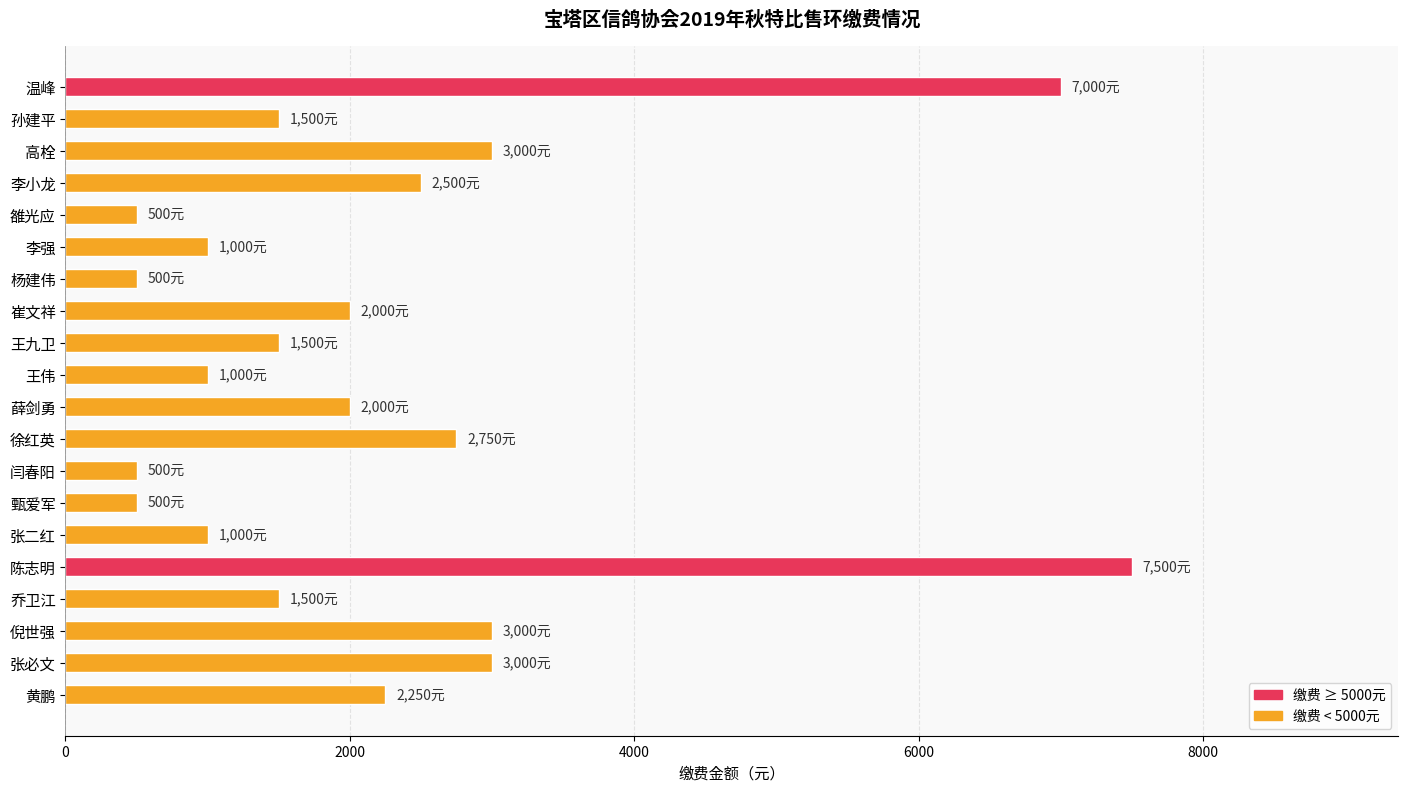

What is the change in value from 高栓 to 崔文祥?

-1000